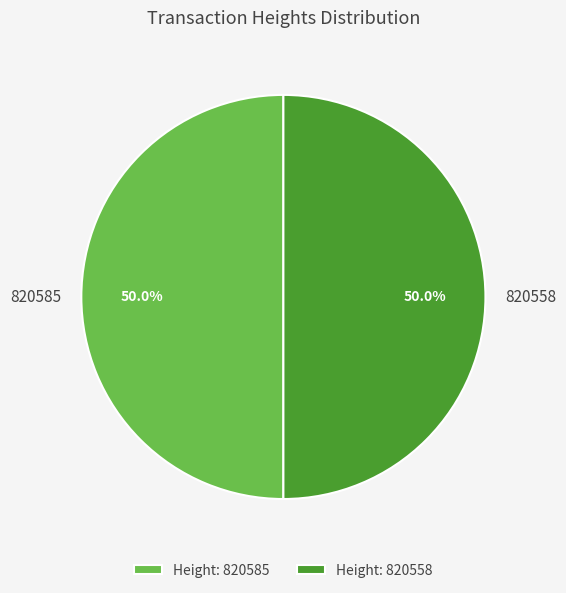

Combined, do 820585 and 820558 account for over 50%?

Yes